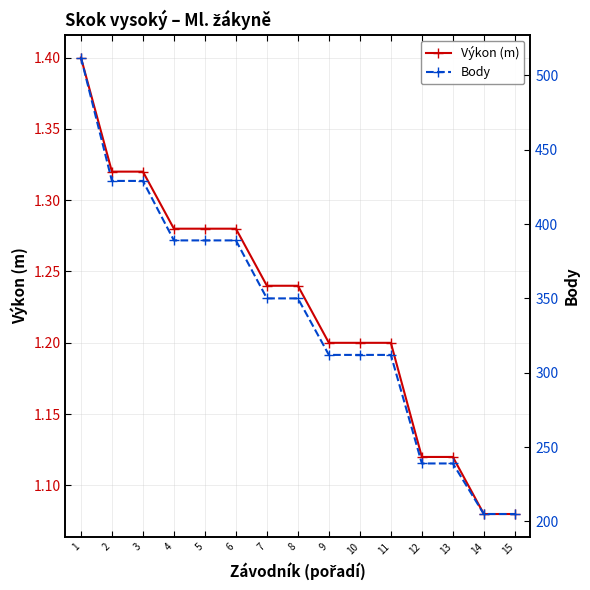

How many lines are shown in the chart?

2